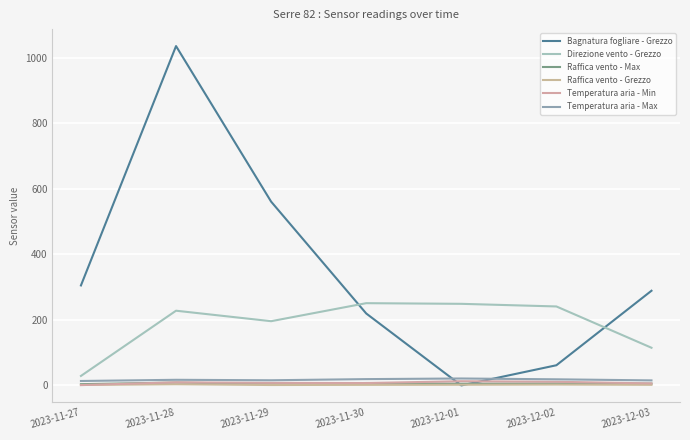

In Raffica vento - Grezzo, how many points are higher than both neighbors (excluding endpoints)?

2